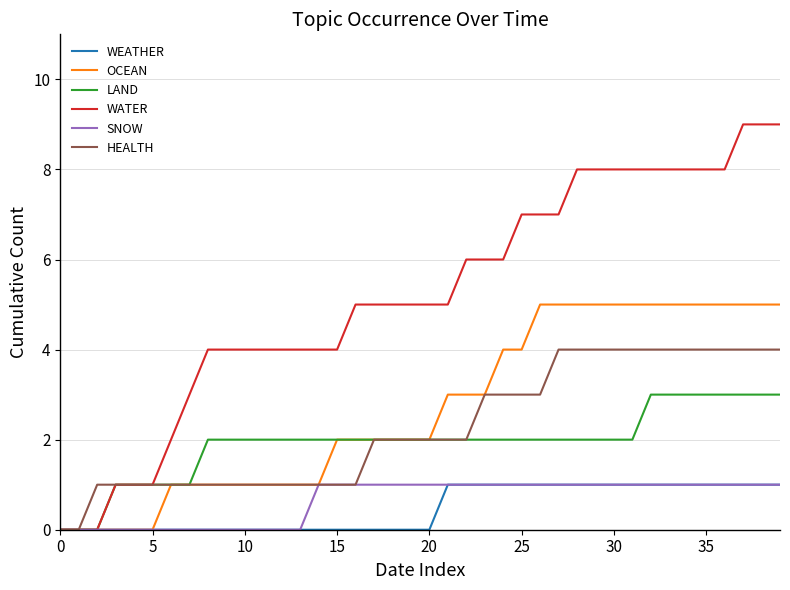

What is the greatest value displayed?

9